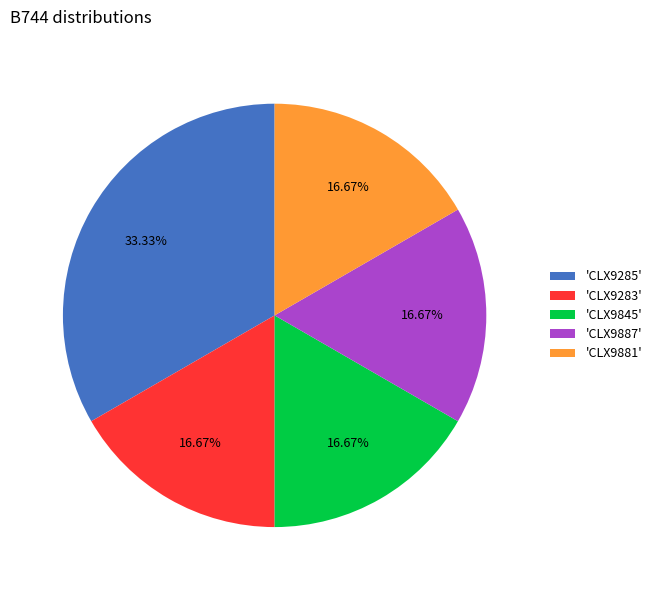

Which has a higher value, 'CLX9285' or 'CLX9881'?

'CLX9285'